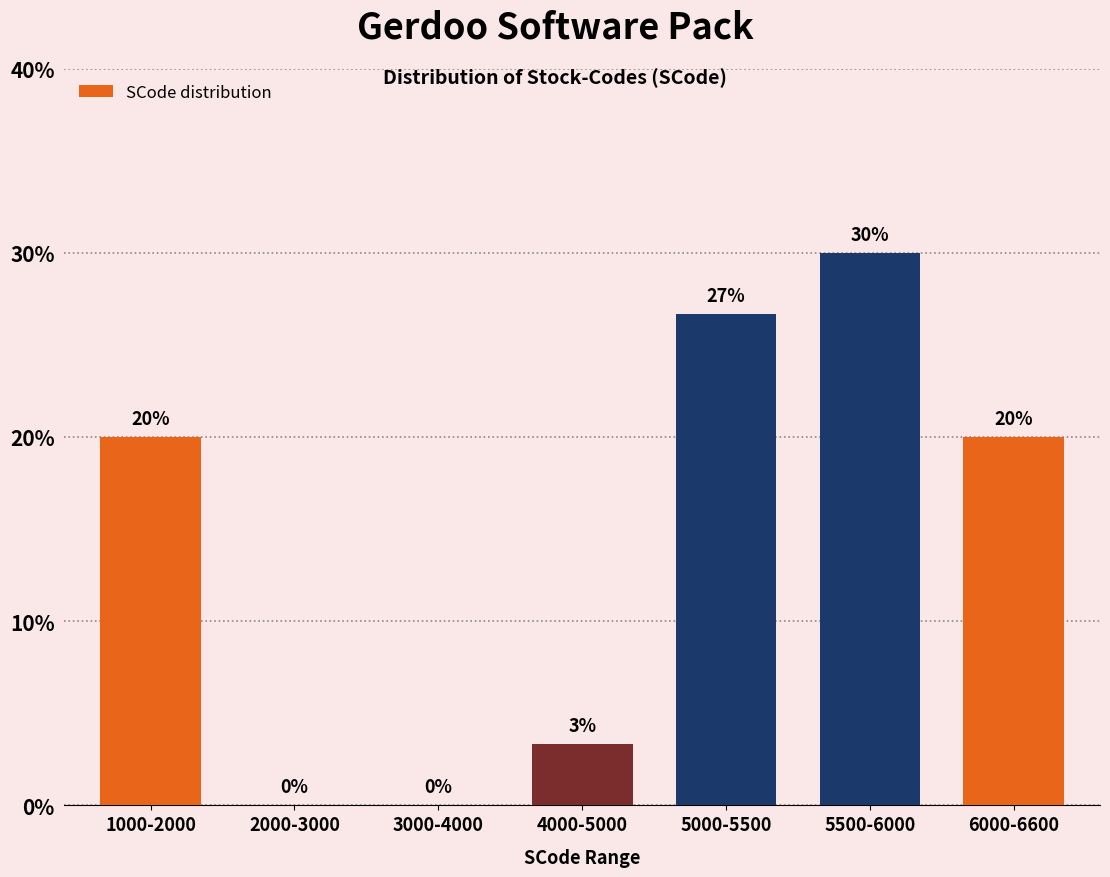

Between 6000-6600 and 5000-5500, which is larger?

5000-5500